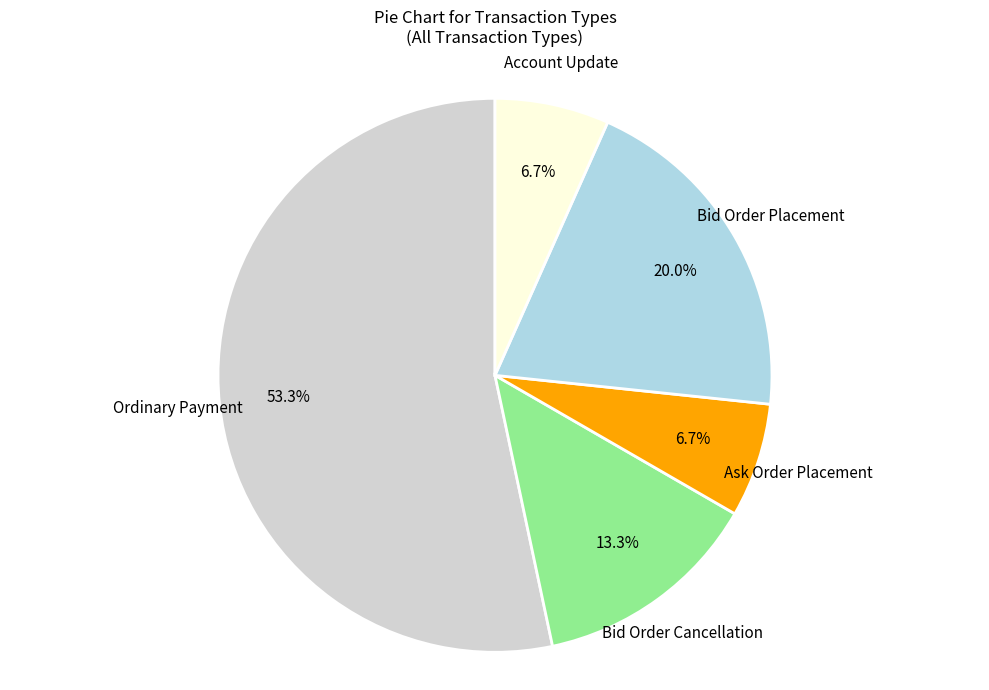

Is there a majority slice in this chart?

Yes